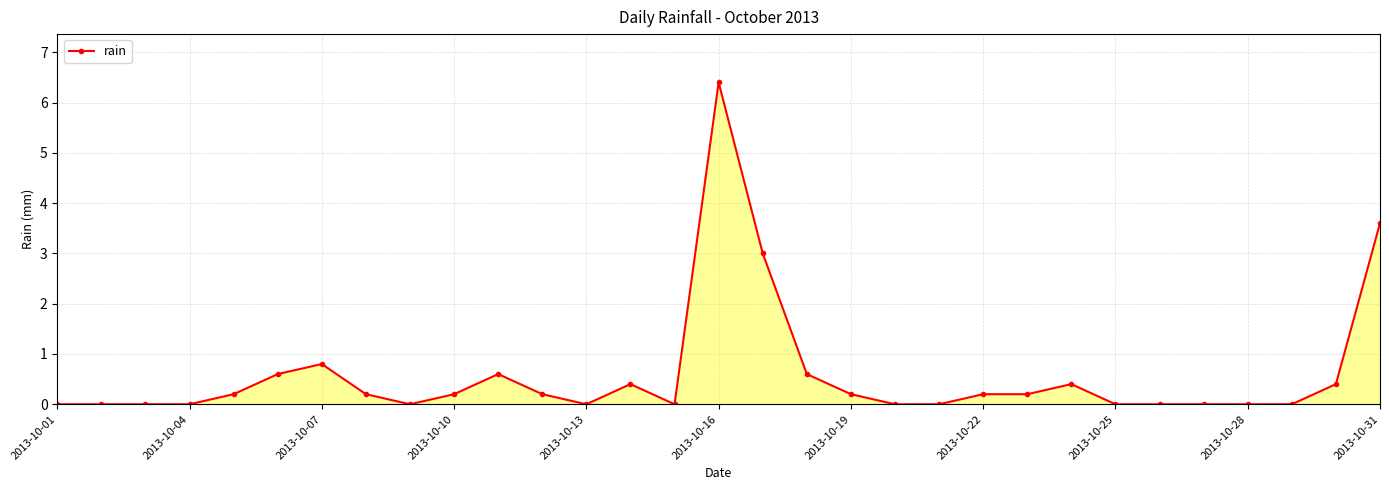

What is the difference between the second highest and second lowest values?

3.6